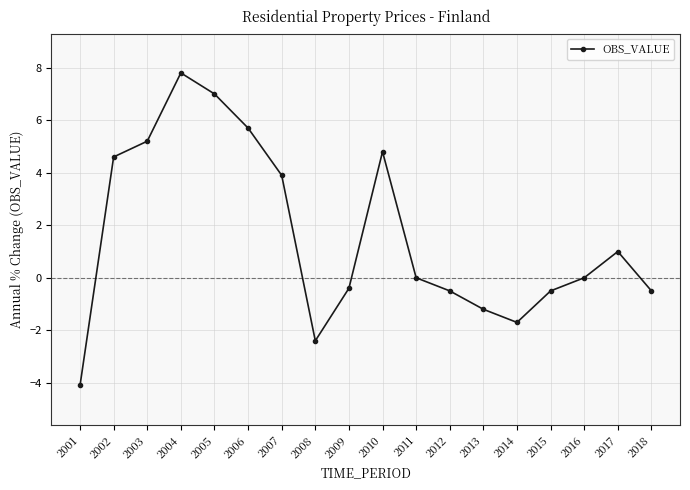

Reading left to right, what are all the values shown in this chart?

2001=-4.1	2002=4.6	2003=5.2	2004=7.8	2005=7.0	2006=5.7	2007=3.9	2008=-2.4	2009=-0.4	2010=4.8	2011=0.0	2012=-0.5	2013=-1.2	2014=-1.7	2015=-0.5	2016=0.0	2017=1.0	2018=-0.5